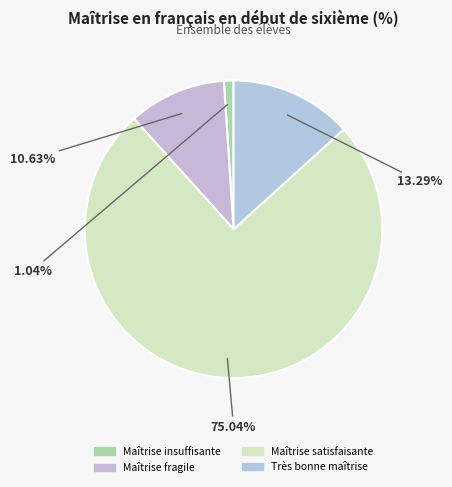

Combined, do Très bonne maîtrise and Maîtrise satisfaisante account for over 50%?

Yes